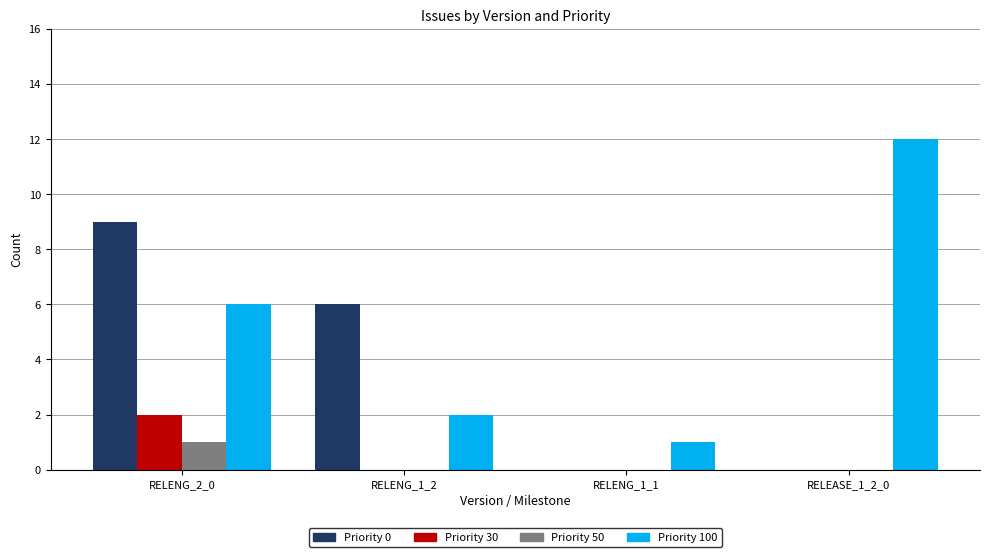

How many categories are shown in the chart?

4